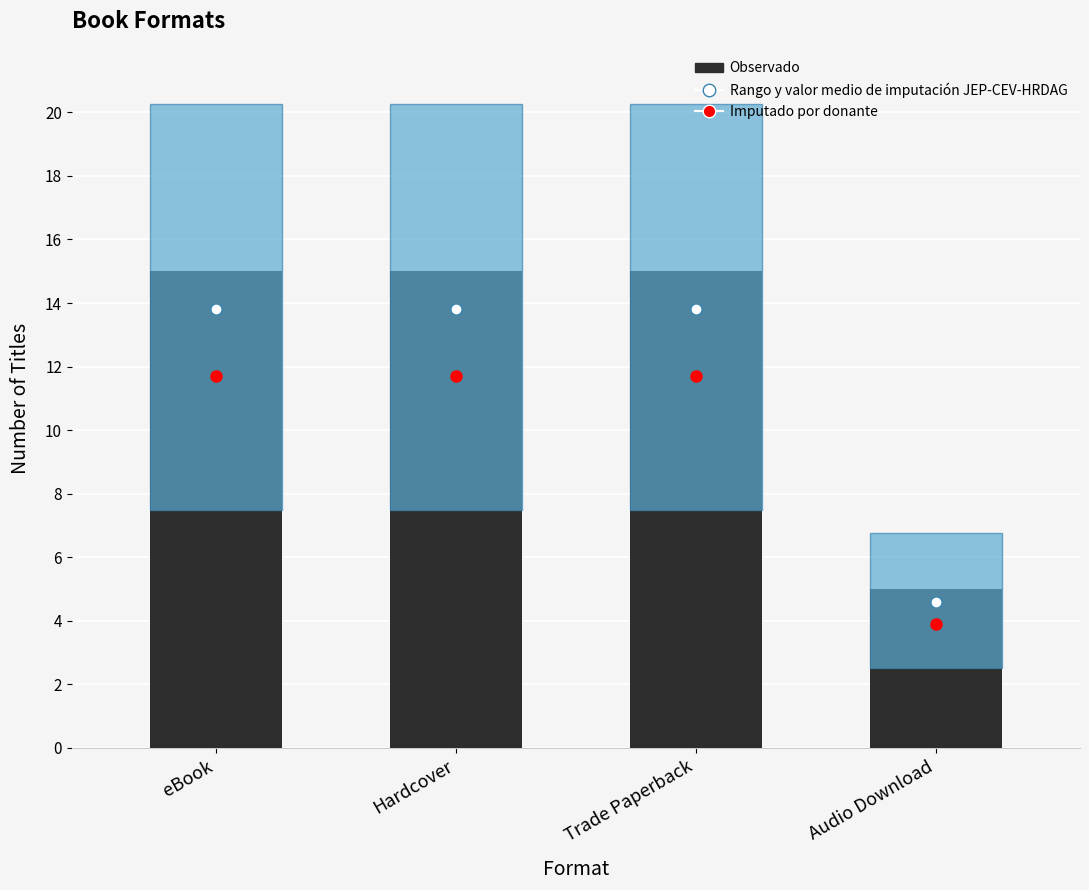

What is the label of the 4th bar from the left?

Audio Download